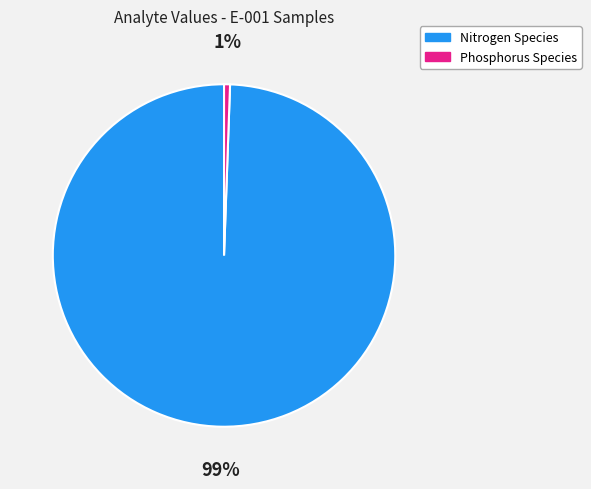

To the nearest percent, what is the average slice percentage?

50%